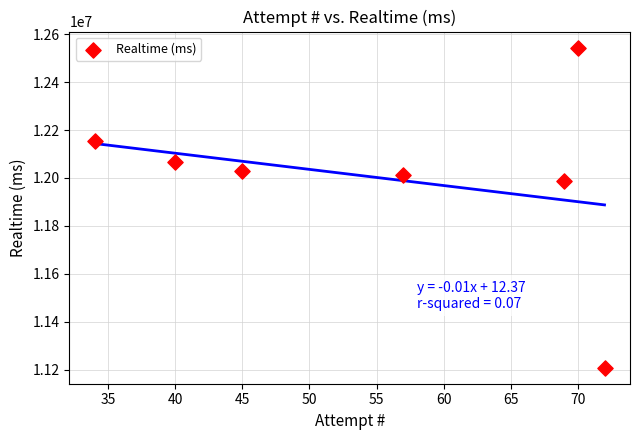

What Y value in the scatter plot is closest to 11876222?

11987380